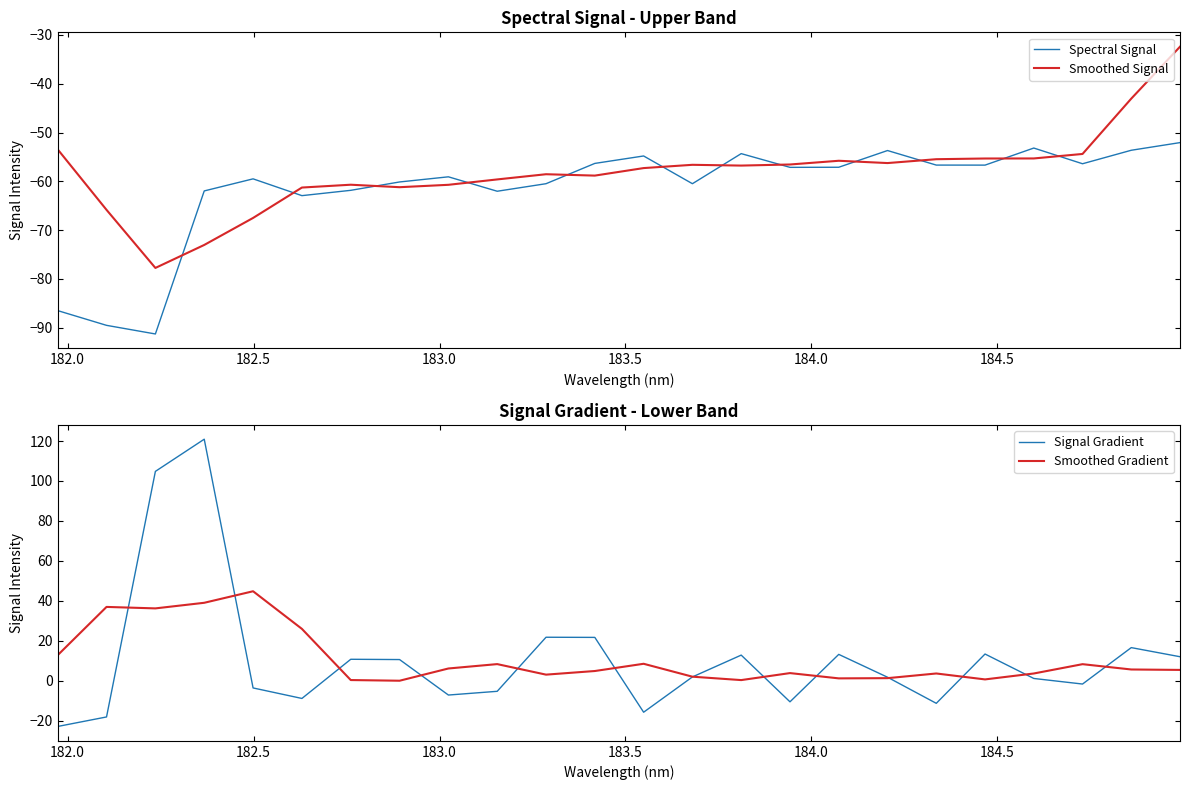

Which series has the largest range (max minus min)?

Signal Gradient